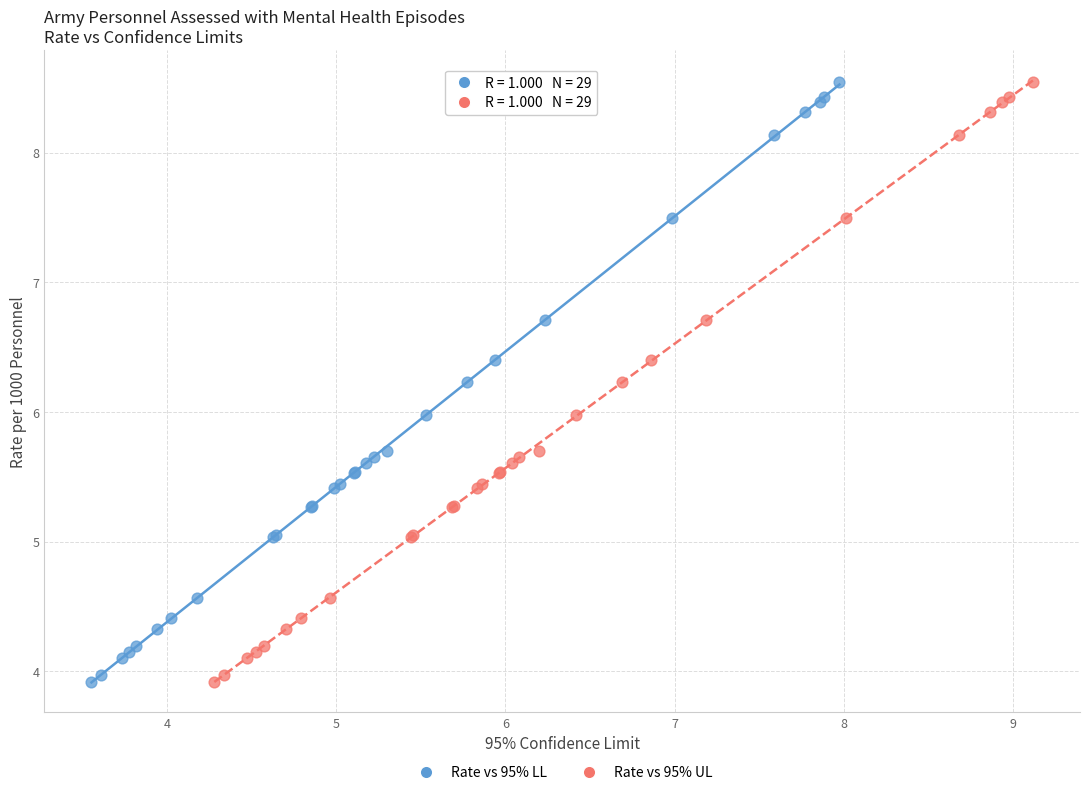

What are all the series names shown in the legend?

Rate vs 95% LL, Rate vs 95% UL